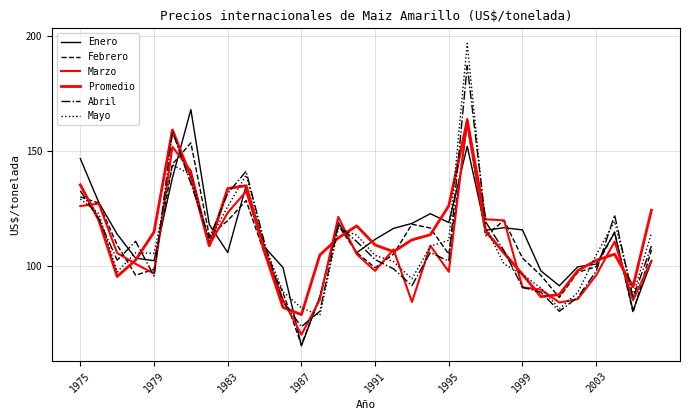

Does the chart display data point markers on the line(s)?

No